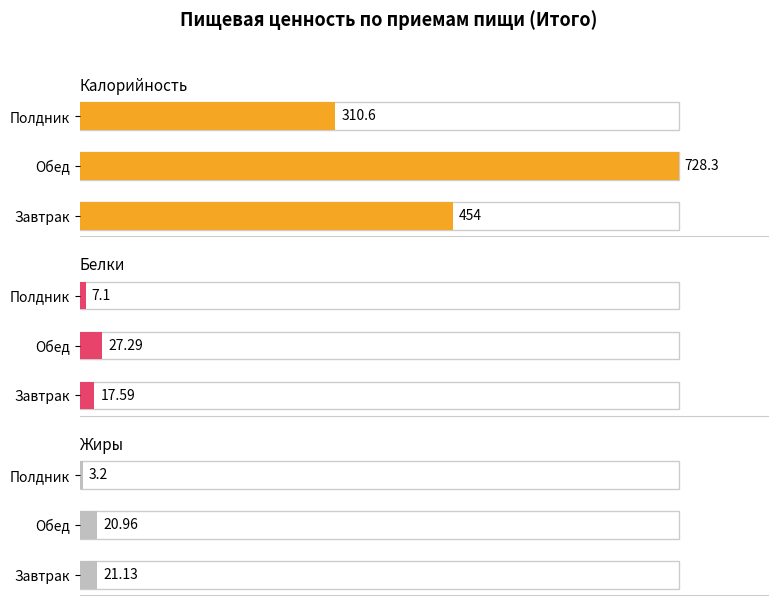

Between Завтрак and Обед, which series saw the biggest shift?

Калорийность